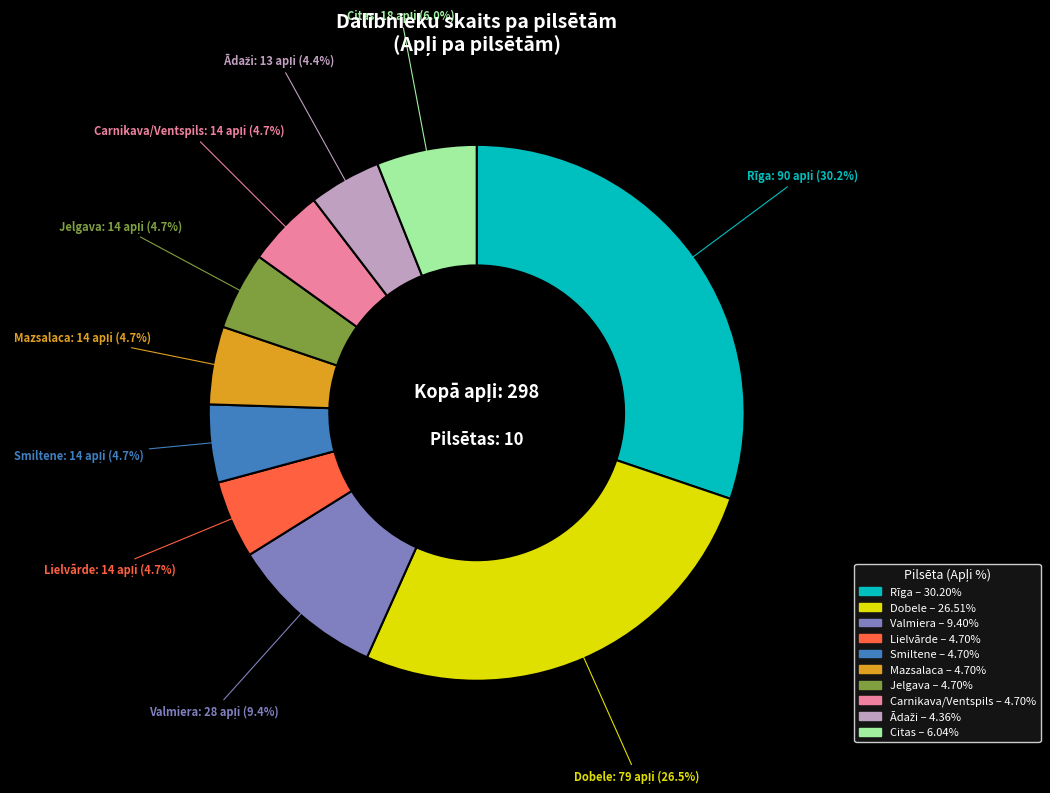

Is there any slice that represents more than half of the pie?

No